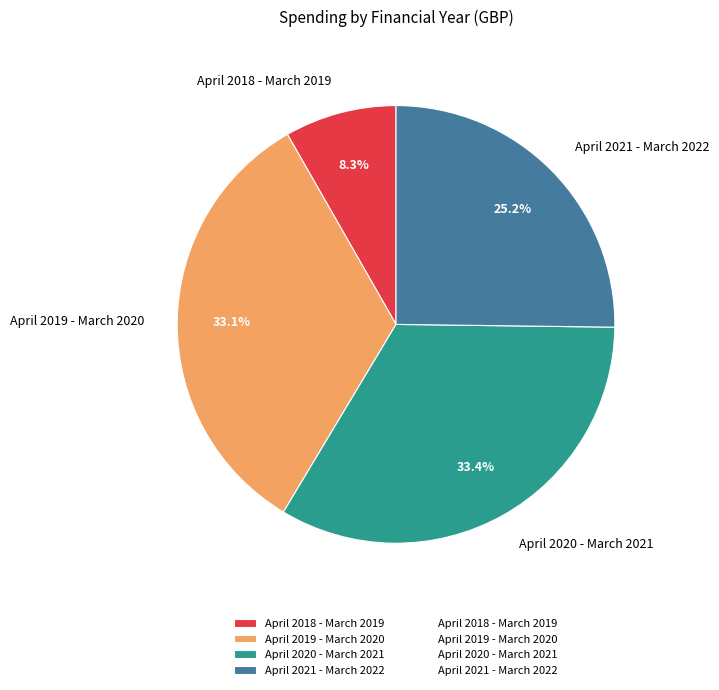

Between April 2021 - March 2022 and April 2018 - March 2019, which is larger?

April 2021 - March 2022